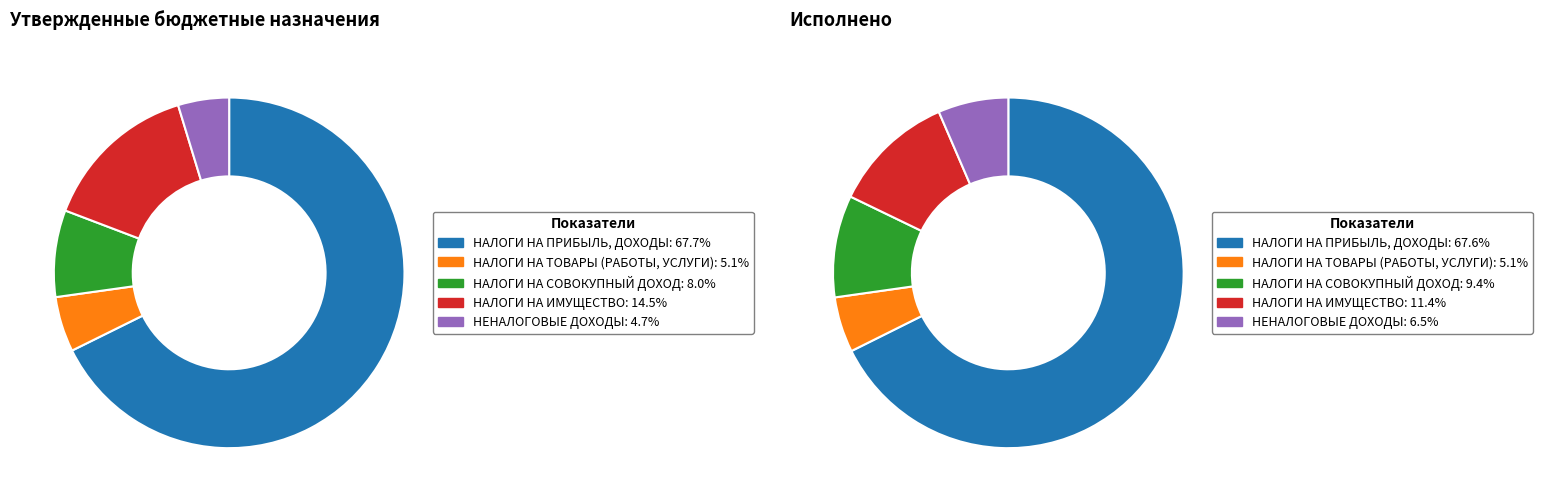

How many segments does this pie chart have?

5